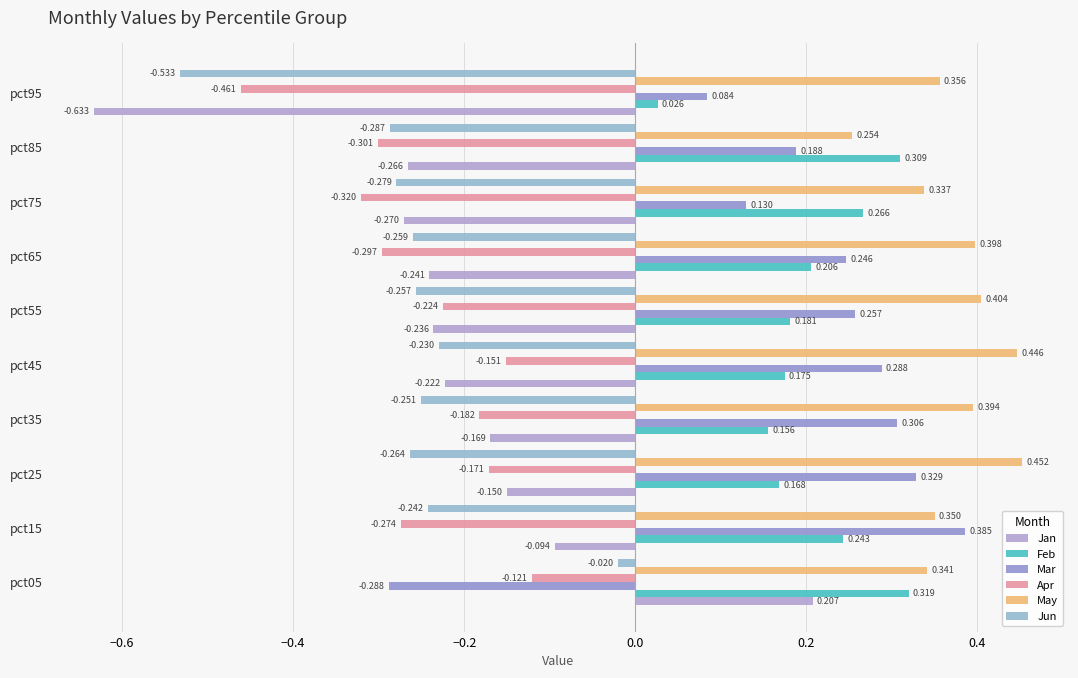

How many series are shown in this chart?

6